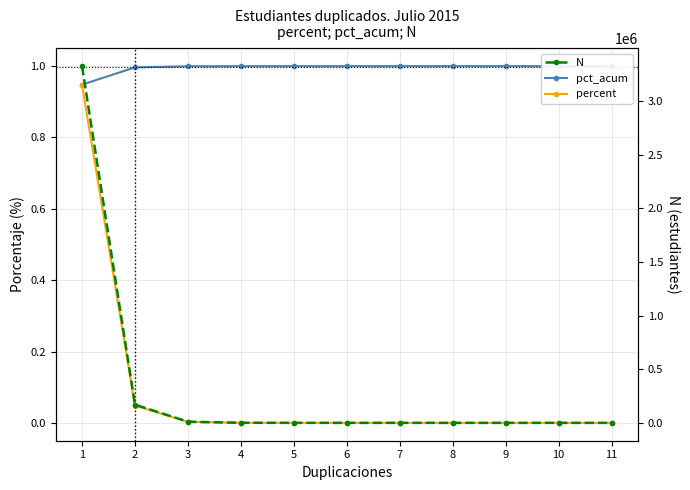

What is the sum of all N values?

3505832.0